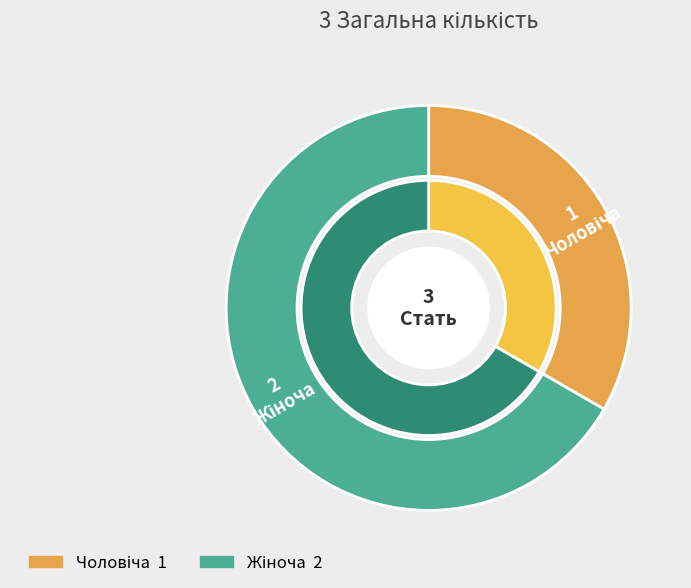

What portion of the pie excludes Чоловіча?

66.7%